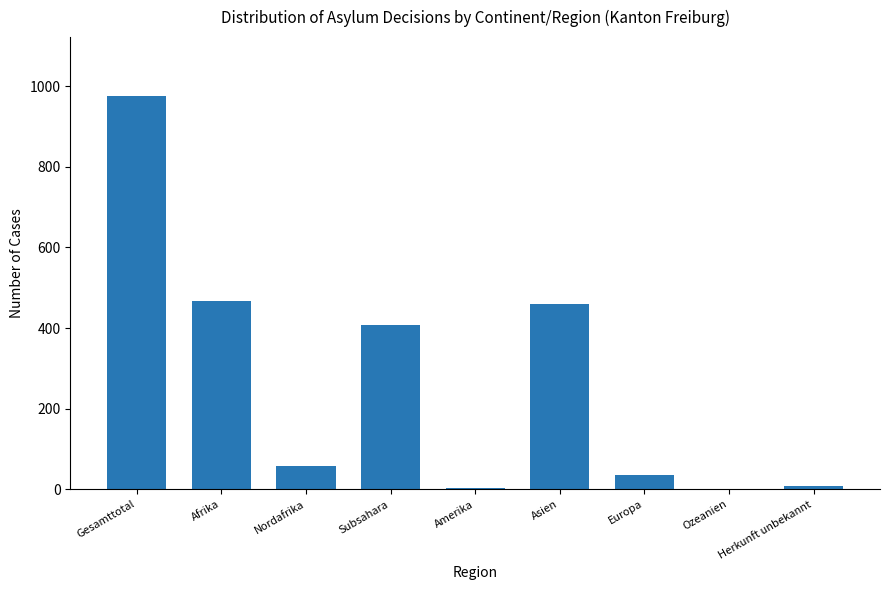

How many series are shown in this chart?

1